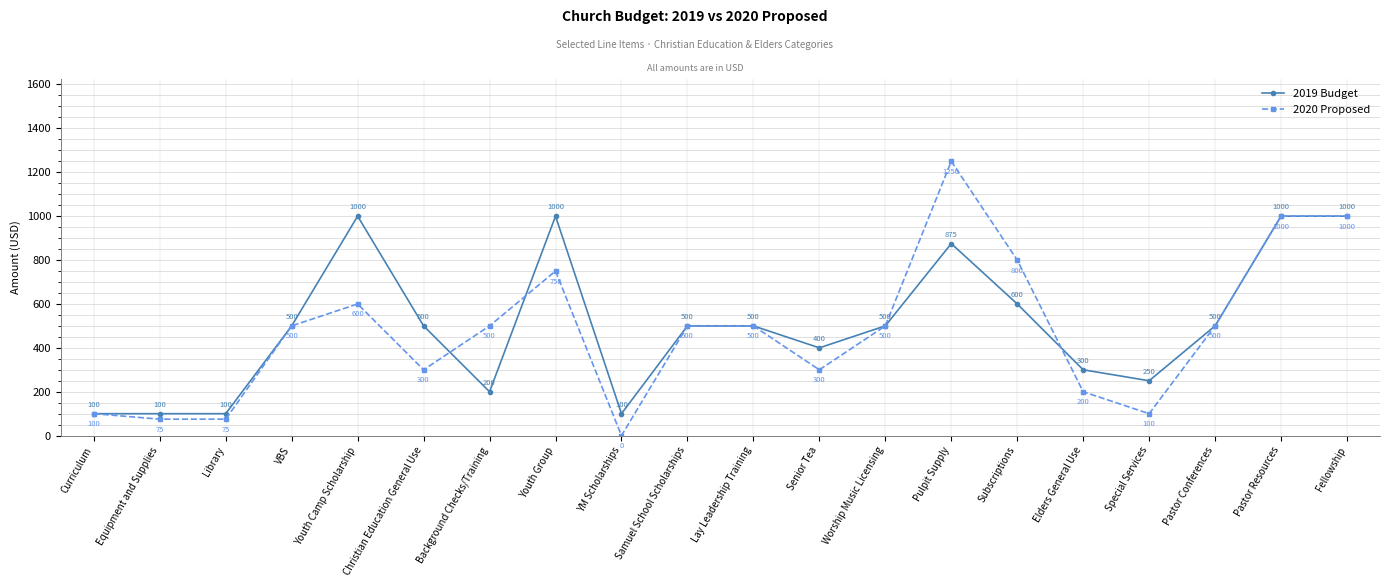

Does the chart have visible grid lines?

Yes